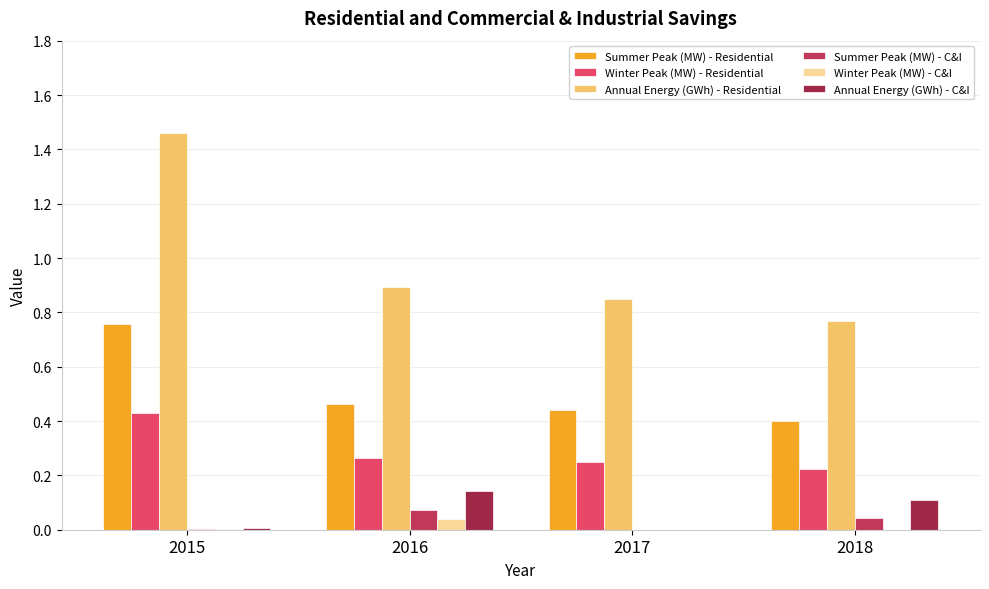

How many groups of bars are there?

4